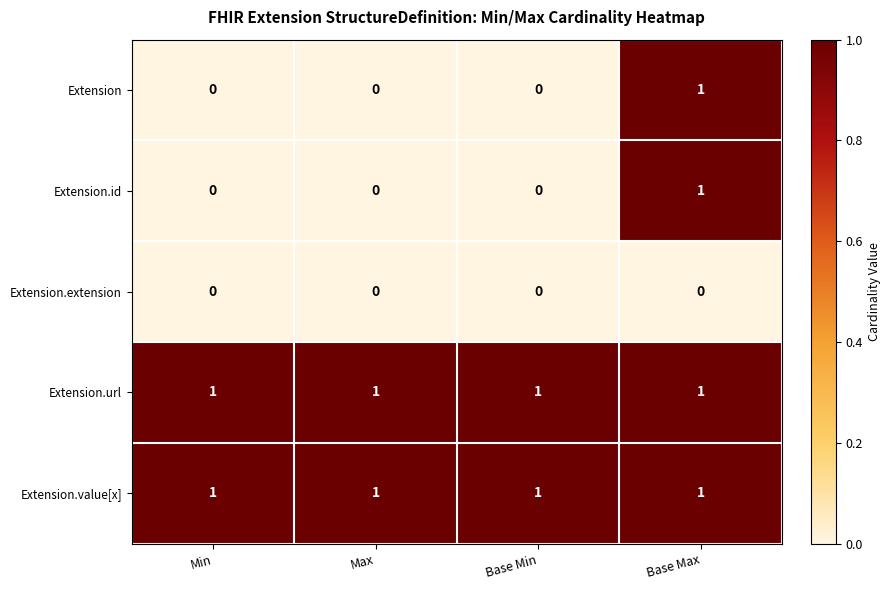

True or false: Extension.id has a value of 0 at Min.

True